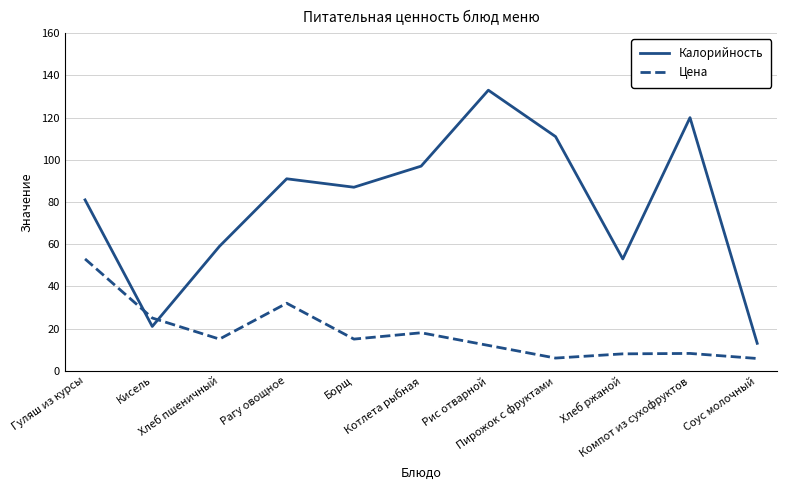

Rank the series at Пирожок с фруктами from highest to lowest value.

Калорийность, Цена